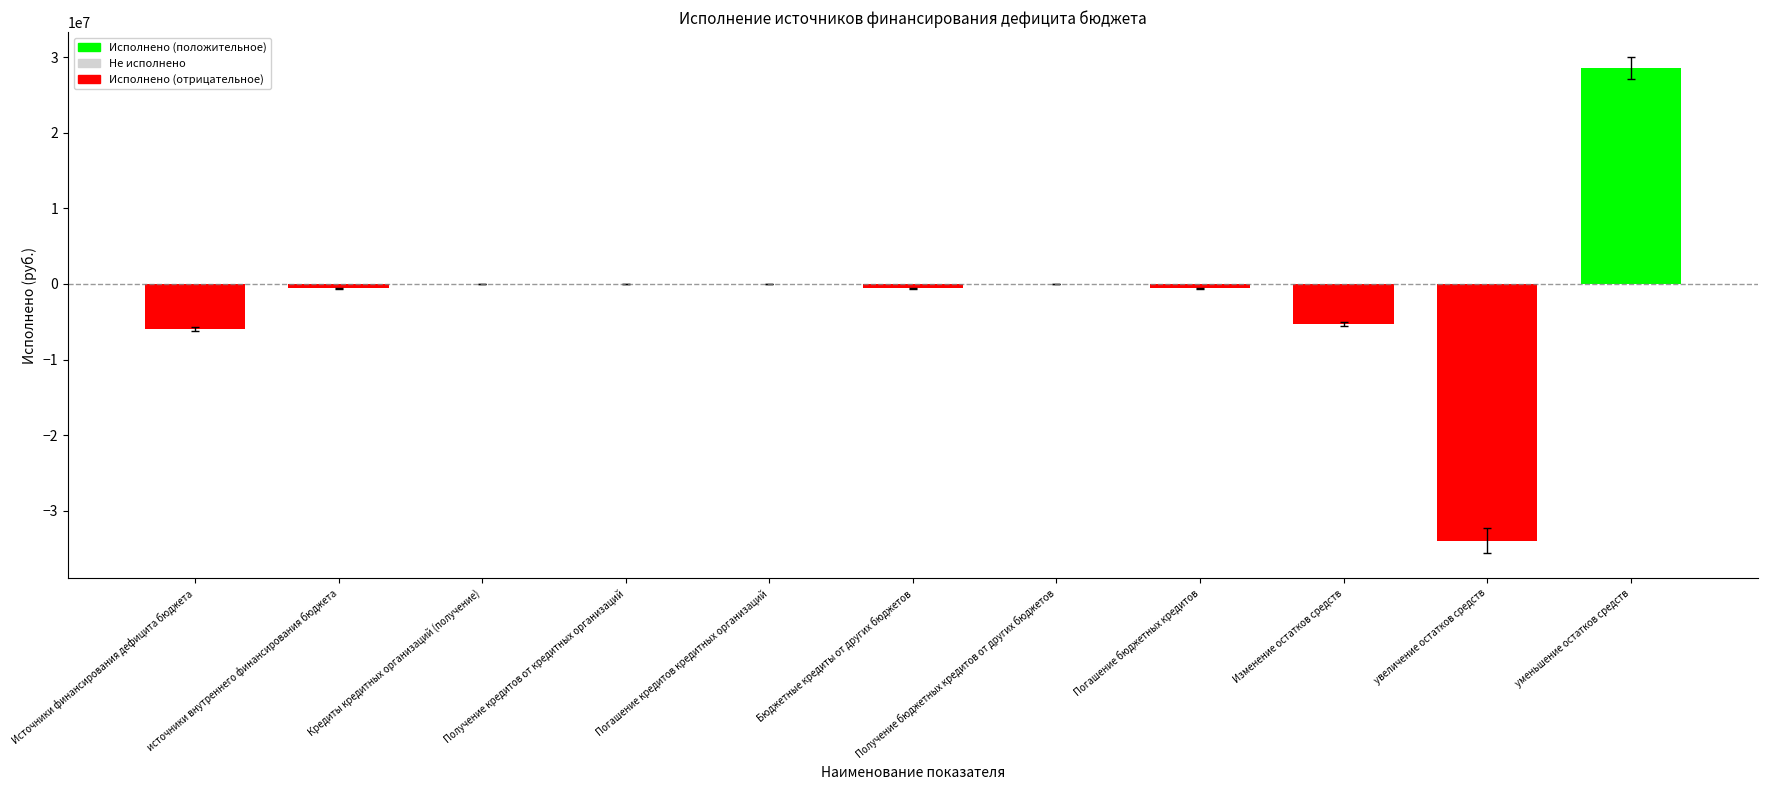

Reading left to right, what are all the values shown in this chart?

-5937895.2	-600000.0	0.0	0.0	0.0	-600000.0	0.0	-600000.0	-5337895.2	-33964704.4	28626809.2